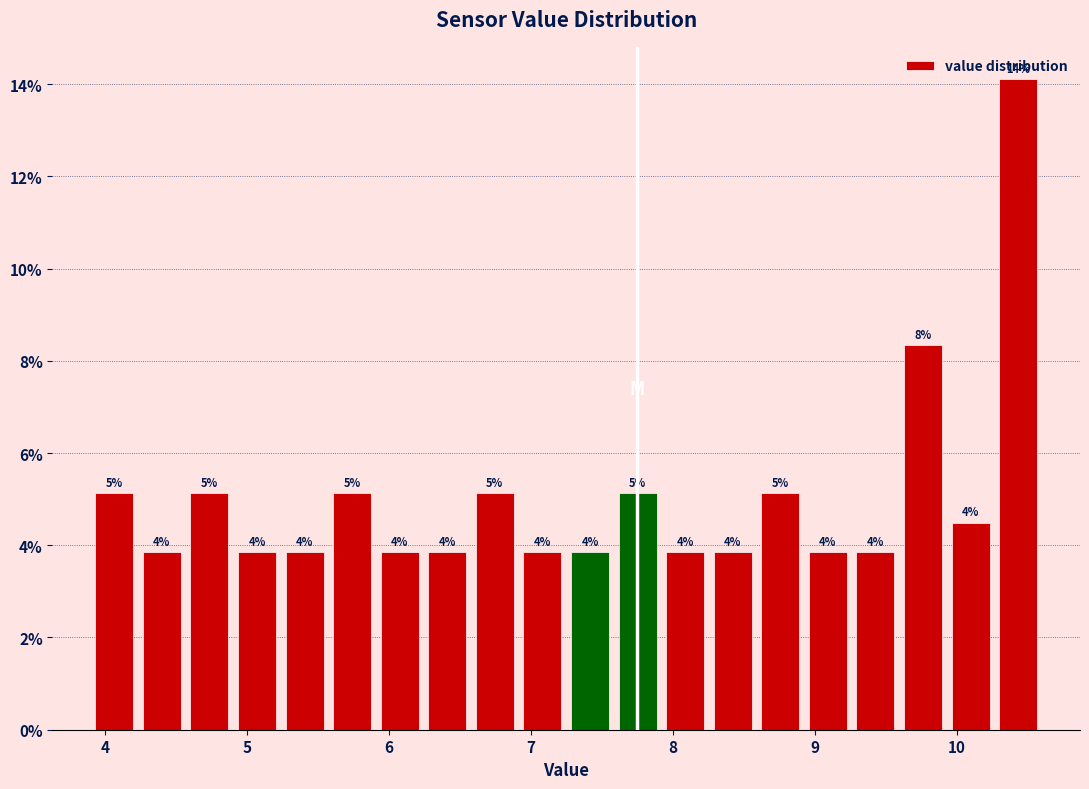

Around what value on the x-axis is the tallest bar? Give the approximate position of its centre, as read against the axis.

10.4